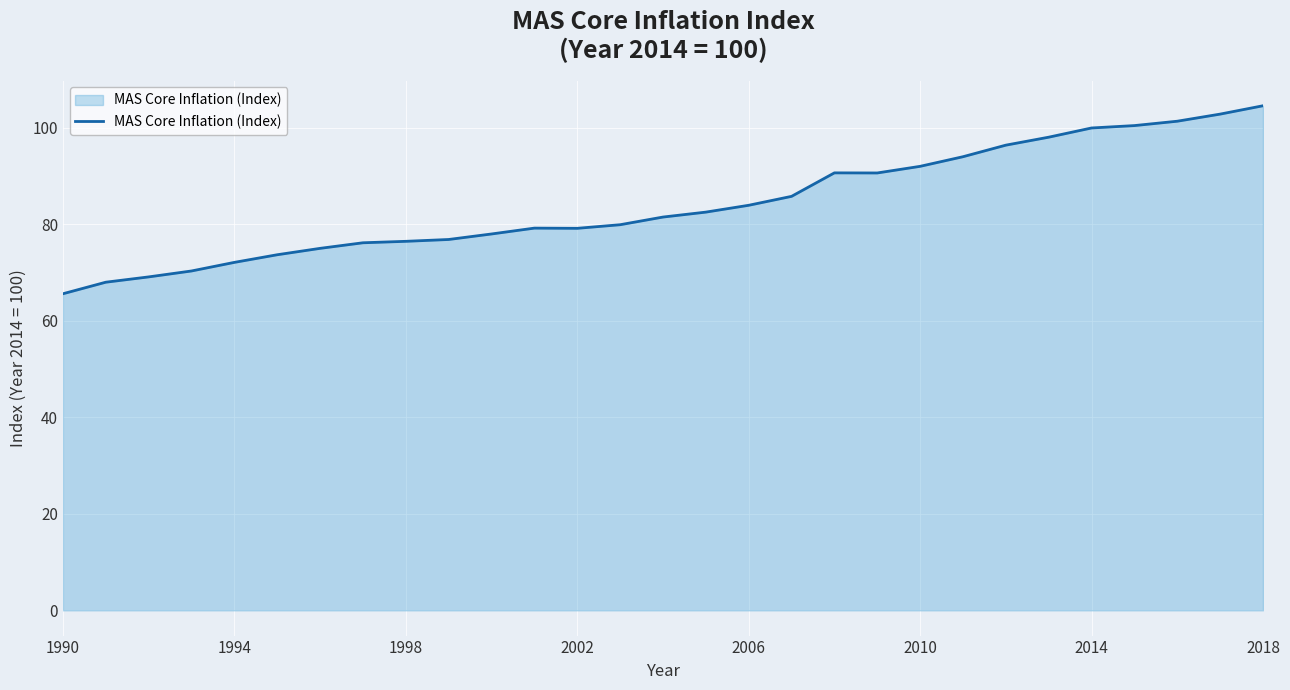

What is the sum of all values?

2444.7